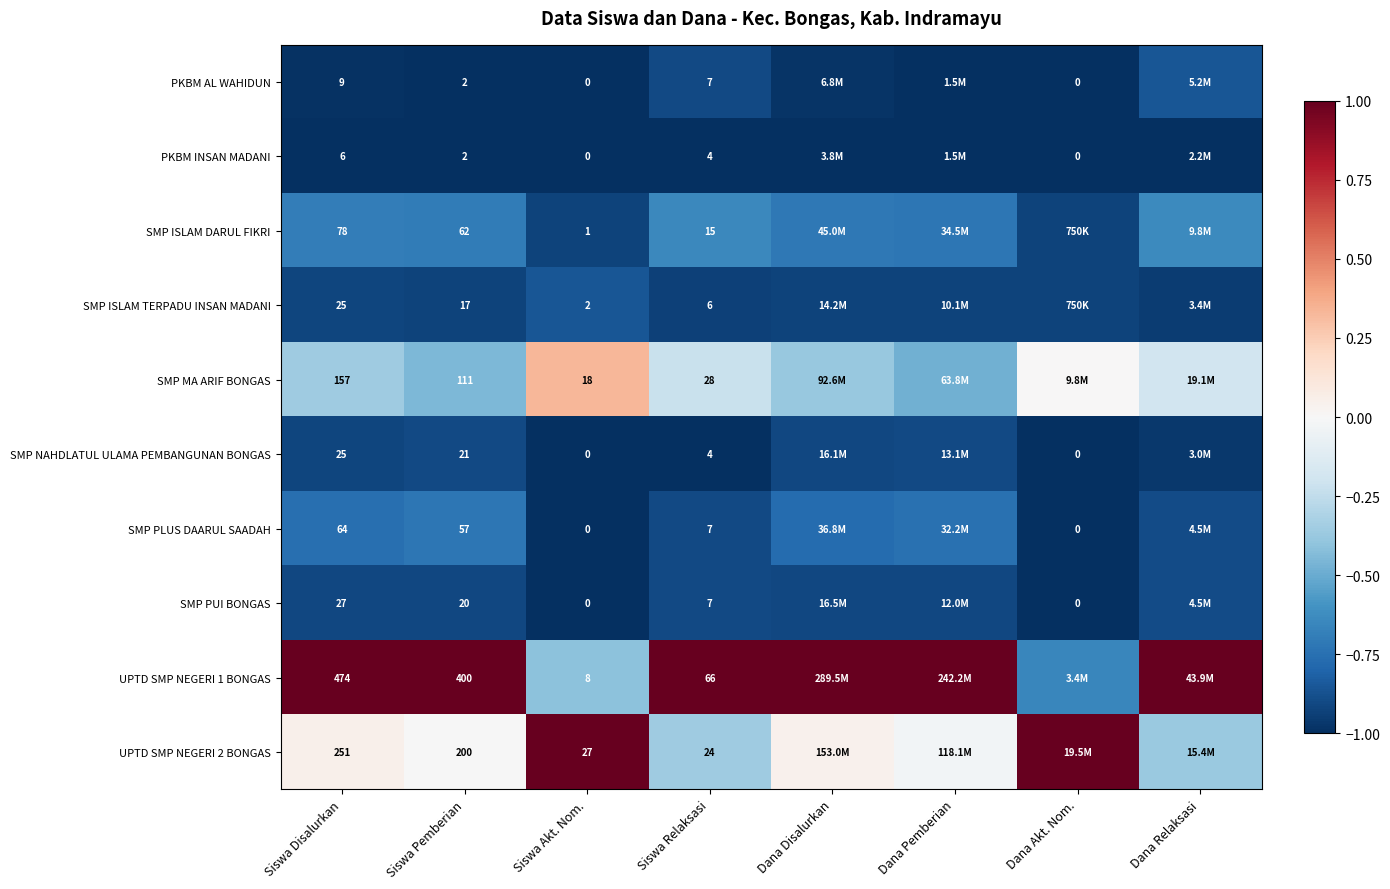

Is the value of UPTD SMP NEGERI 2 BONGAS at Siswa Akt. Nom. greater than the value of SMP NAHDLATUL ULAMA PEMBANGUNAN BONGAS at Siswa Relaksasi?

Yes